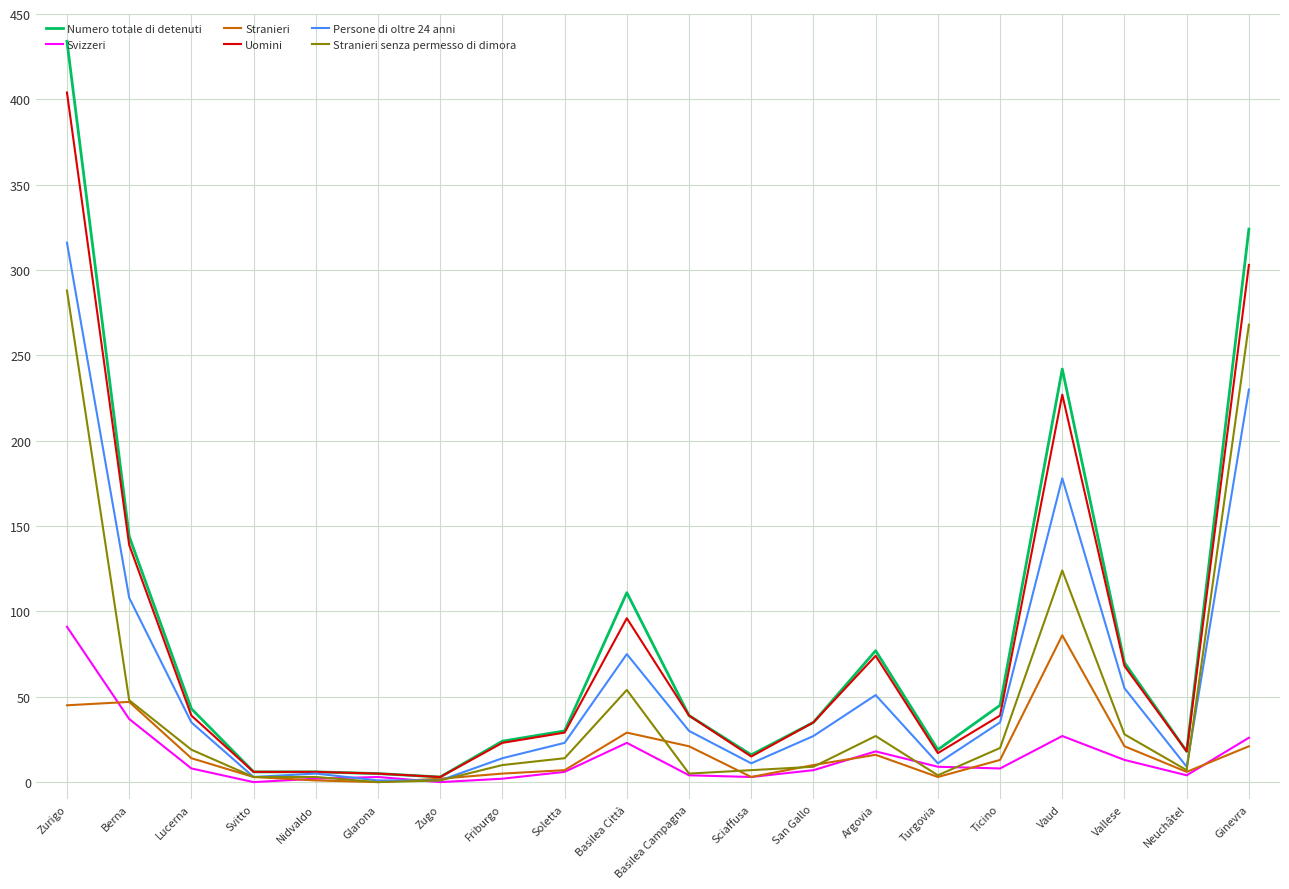

At how many categories does at least one series exceed 288?

2